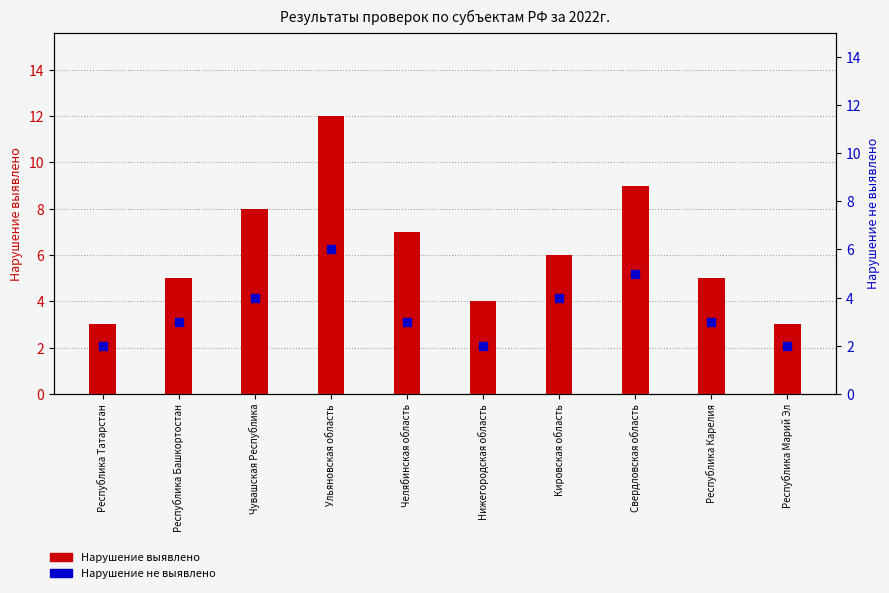

What are all the series names shown in the legend?

Нарушение выявлено, Нарушение не выявлено